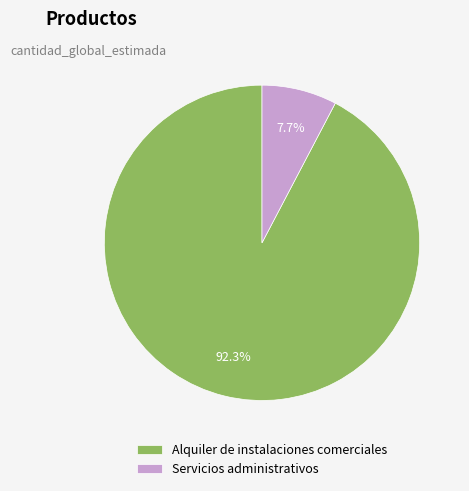

How many slices are in this pie chart?

2